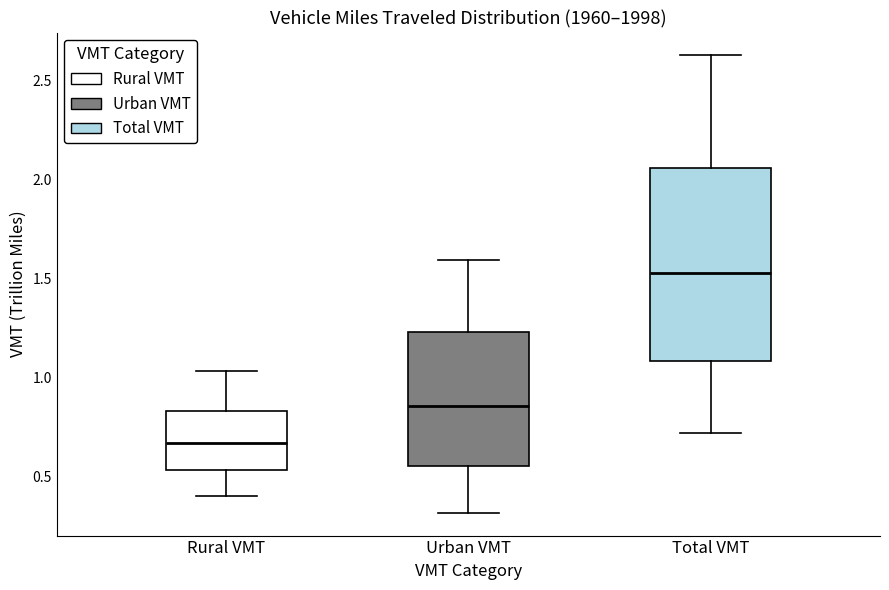

Reading left to right, read every box against the y-axis: the position of its median line, the range the box covers, and the ends of its whiskers. The values are not printed on the chart, so give them approximately, as read against the axis.

Rural VMT: median 0.65, box 0.55 to 0.85, whiskers 0.40 to 1.05
Urban VMT: median 0.85, box 0.55 to 1.25, whiskers 0.30 to 1.60
Total VMT: median 1.55, box 1.10 to 2.05, whiskers 0.70 to 2.65